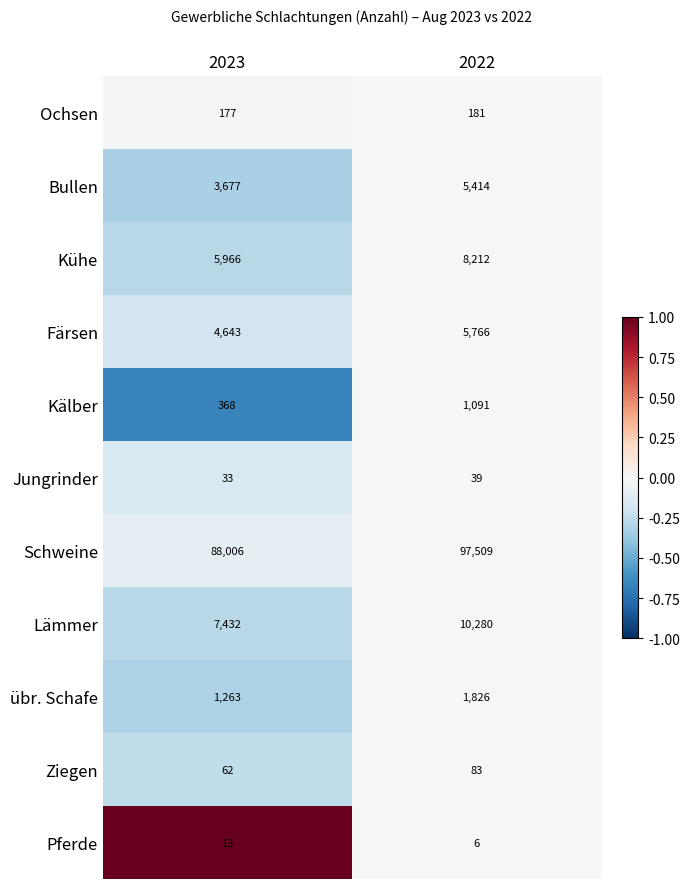

List the series in order of their peak value, lowest first.

Pferde, Jungrinder, Ziegen, Ochsen, Kälber, übr. Schafe, Bullen, Färsen, Kühe, Lämmer, Schweine